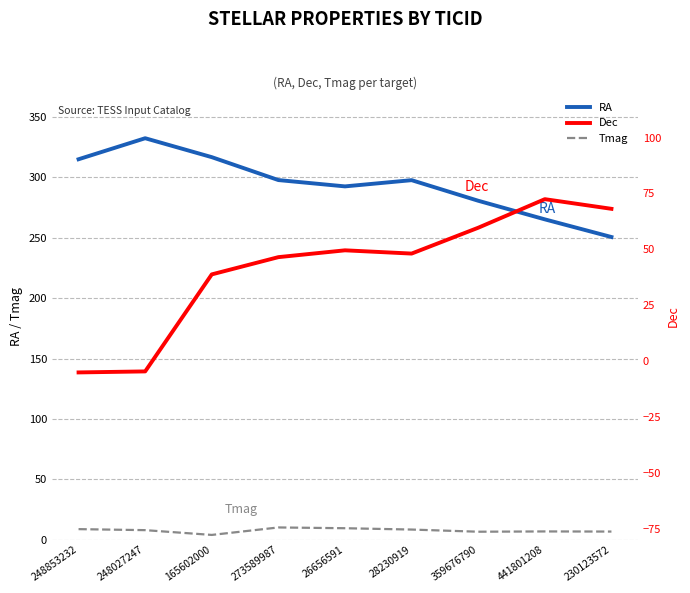

What are all the series names shown in the legend?

RA, Tmag, Dec